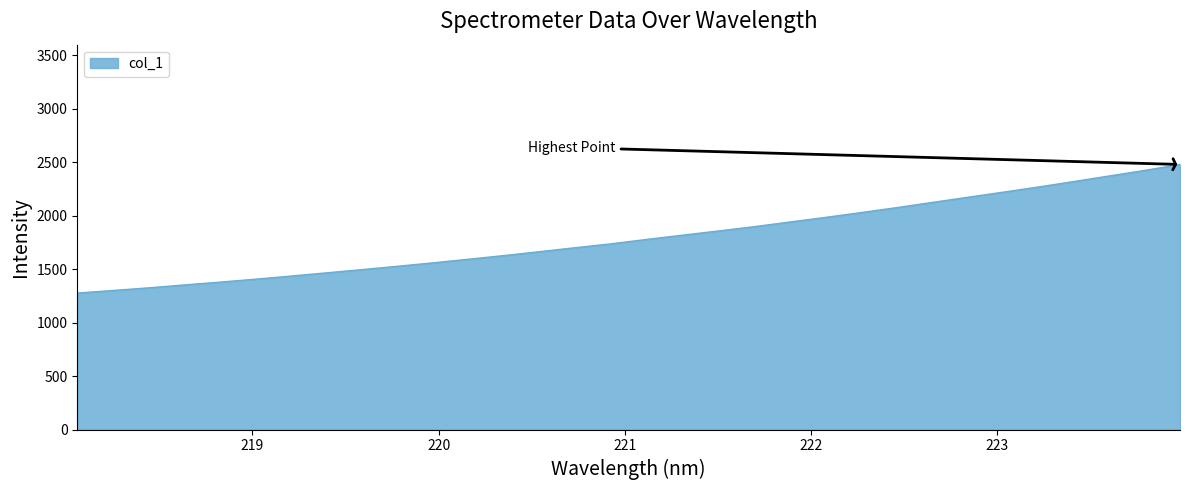

What is the smallest value displayed?

1276.9